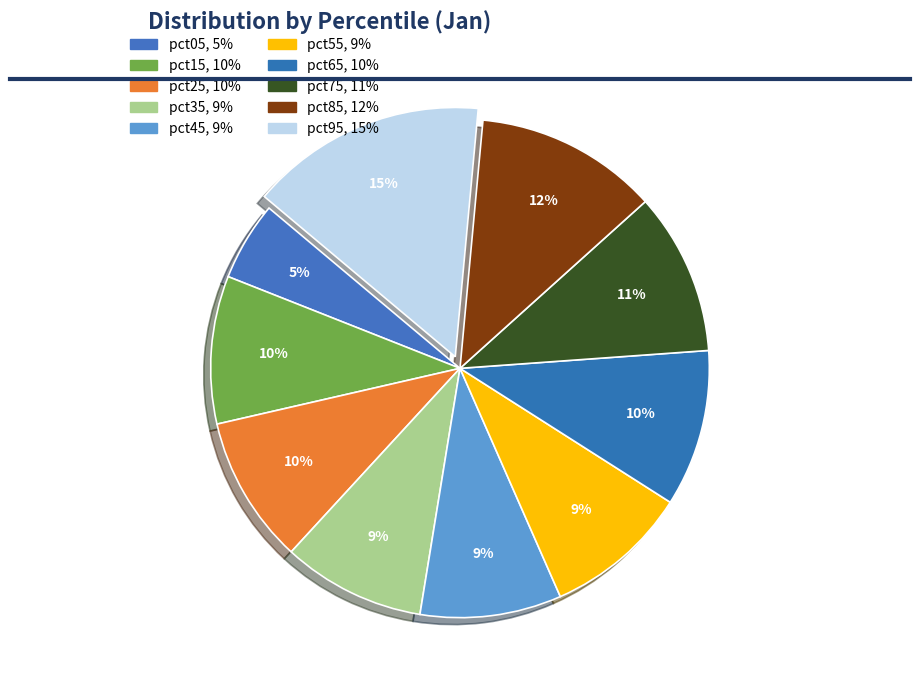

Which has a higher value, pct05 or pct95?

pct95